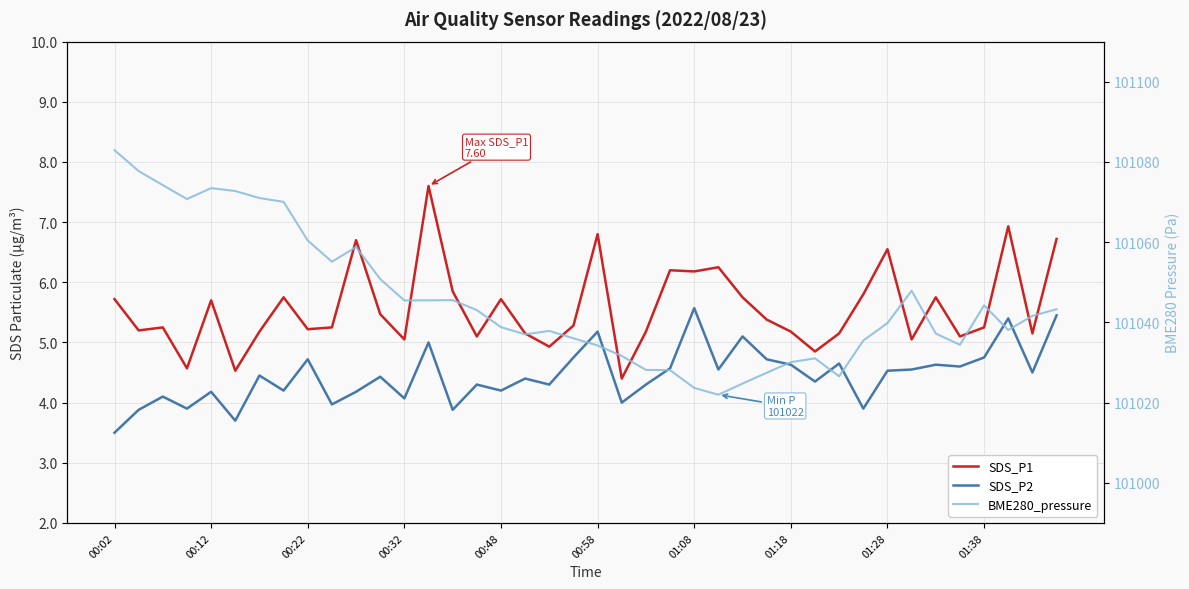

Does the chart display data point markers on the line(s)?

No